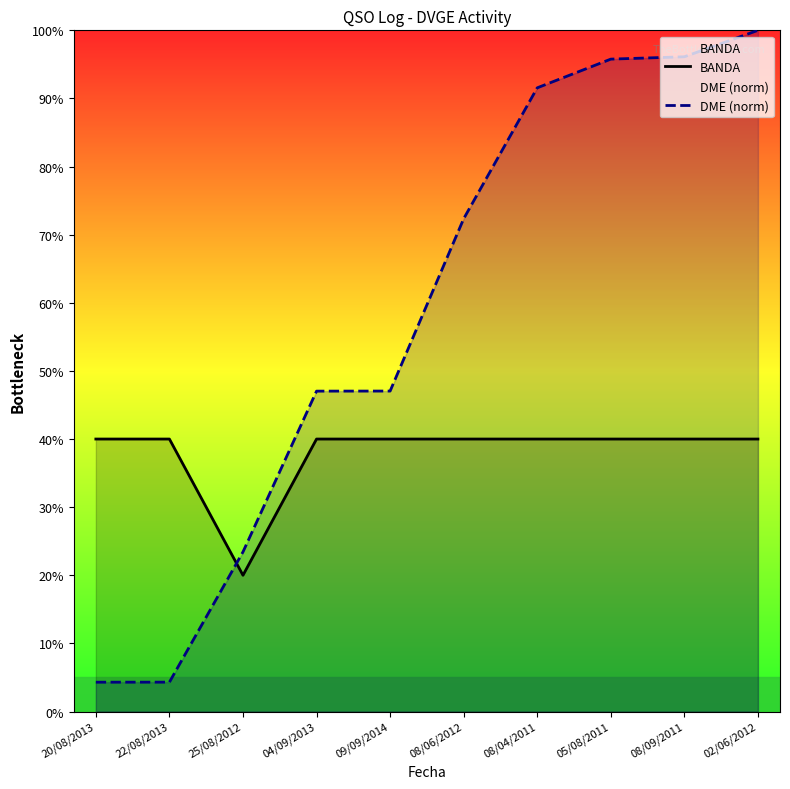

Which series has the widest spread of values?

DME (norm)